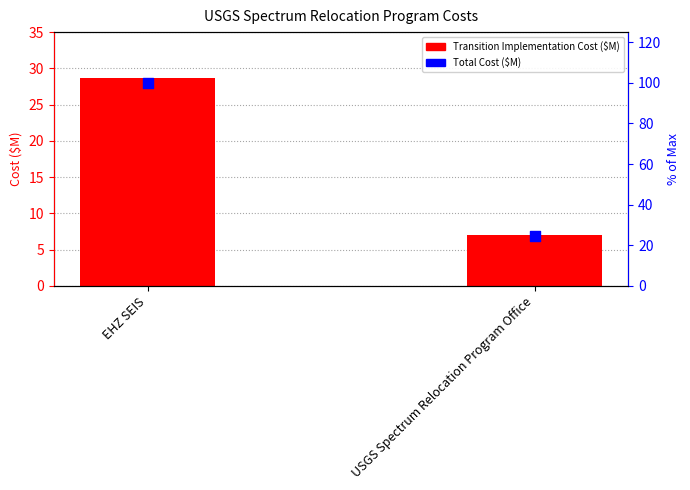

At how many categories does at least one series exceed 95?

1